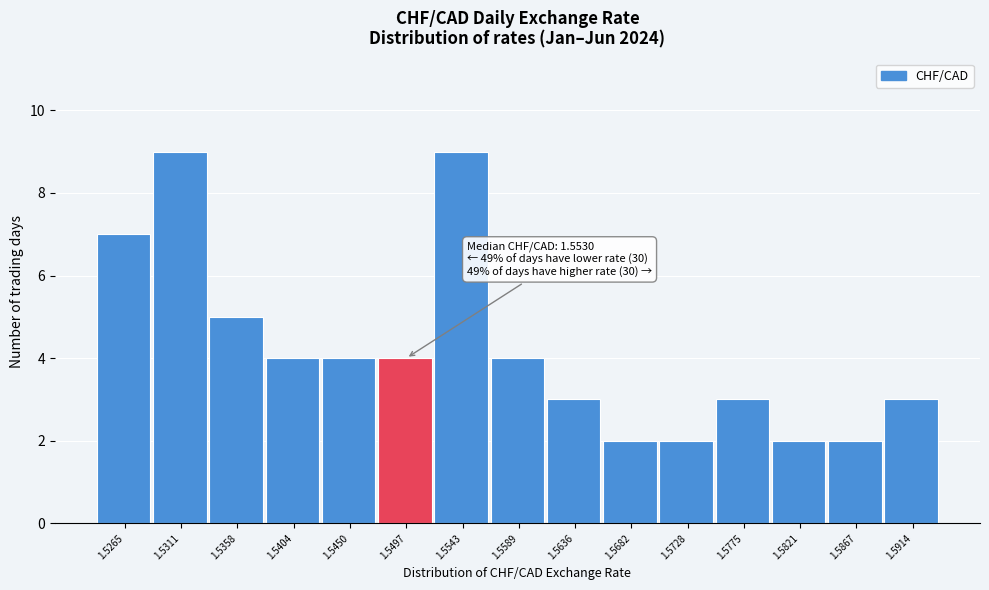

Reading left to right, extract all data points from this chart.

1.5265=7	1.5311=9	1.5358=5	1.5404=4	1.5450=4	1.5497=4	1.5543=9	1.5589=4	1.5636=3	1.5682=2	1.5728=2	1.5775=3	1.5821=2	1.5867=2	1.5914=3